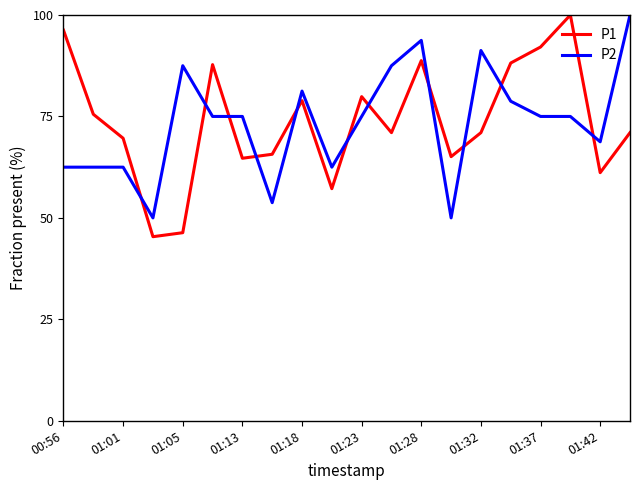

What is the smallest value displayed?

45.4